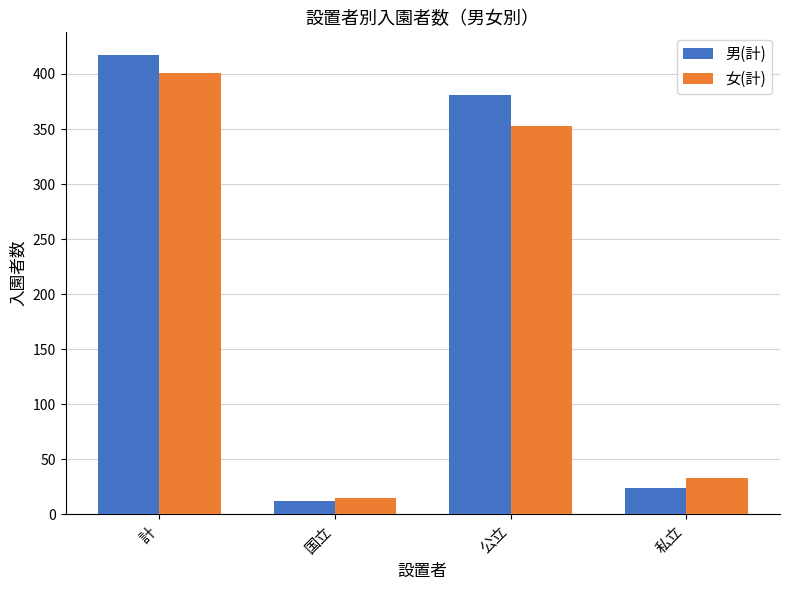

List the series in order of their overall mean, highest first.

男(計), 女(計)